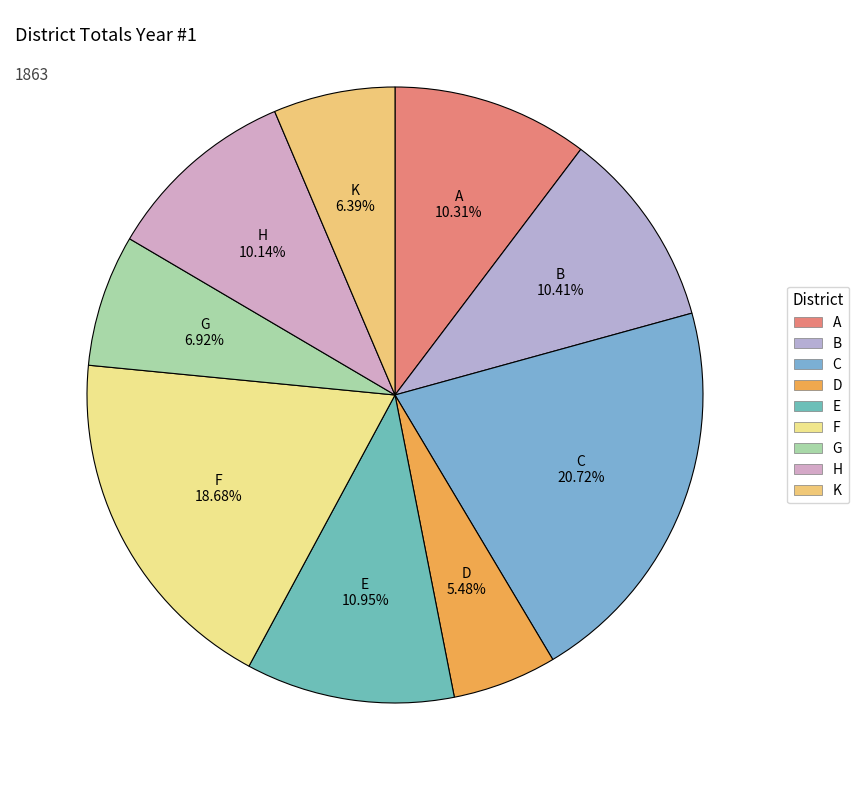

To the nearest percent, what percentage of the pie is F?

19%